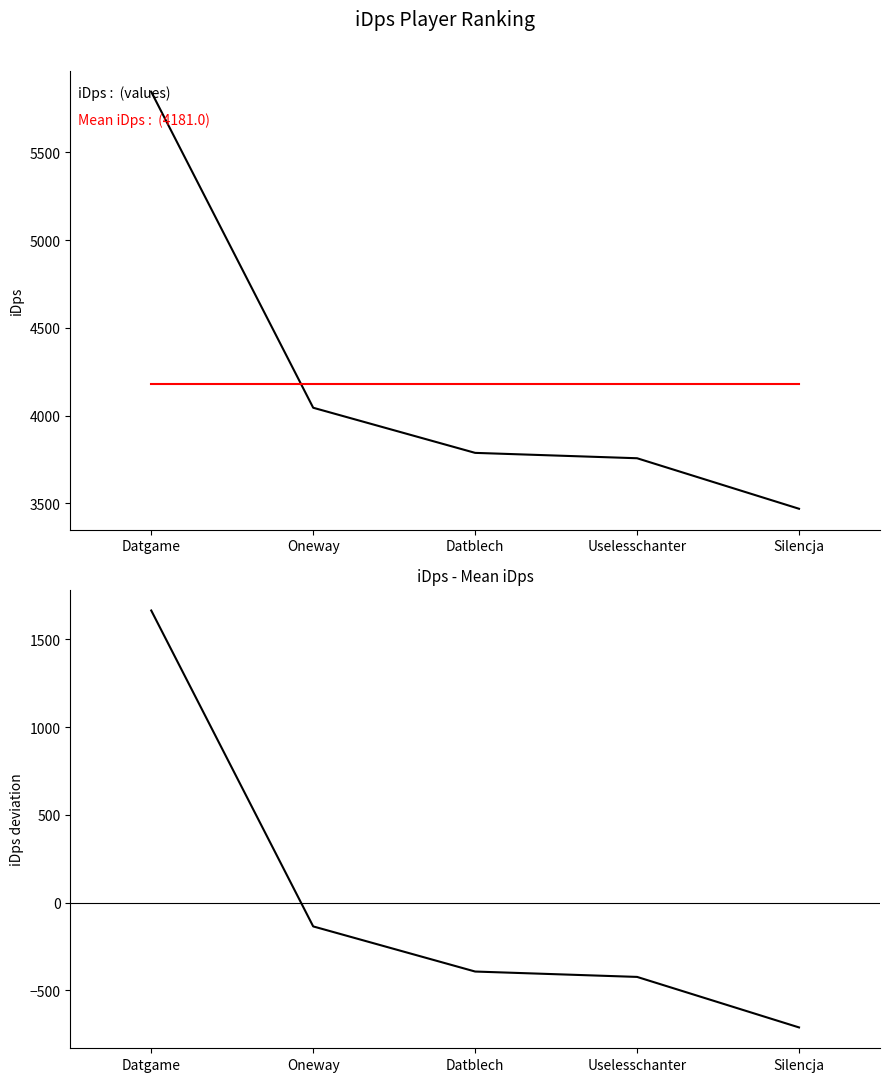

At which label does iDps - Mean reach its minimum?

Silencja